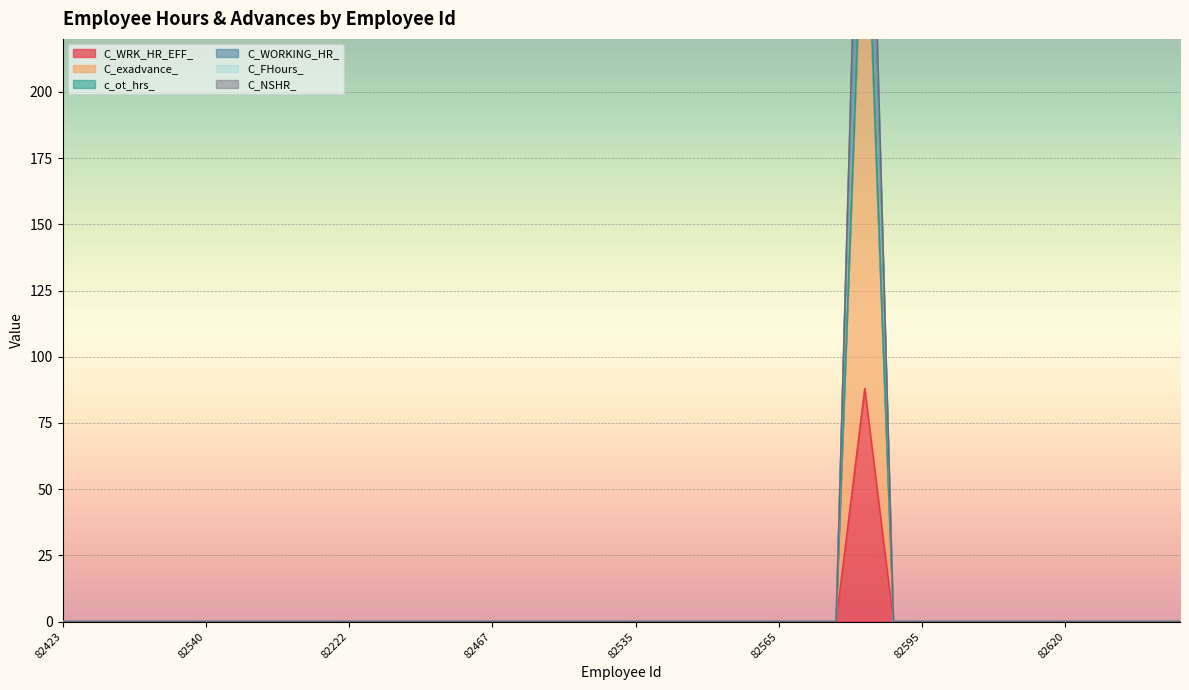

Between 82551 and 82485, which series saw the biggest shift?

C_WRK_HR_EFF_